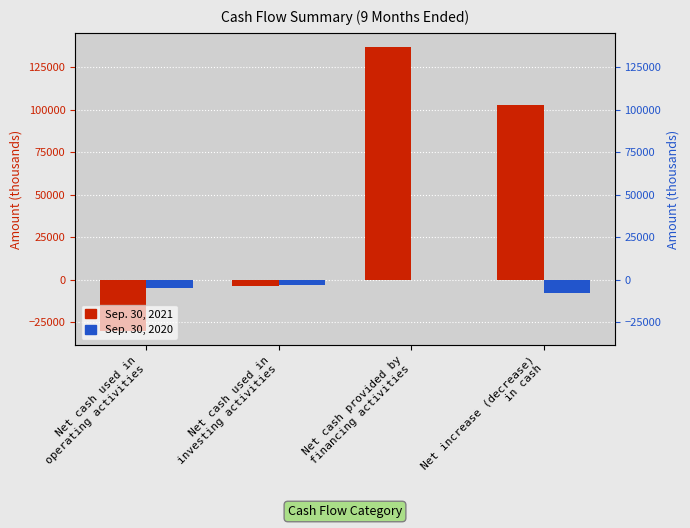

True or false: Sep. 30, 2021 has a value of -53100 at Net cash used in
operating activities.

False